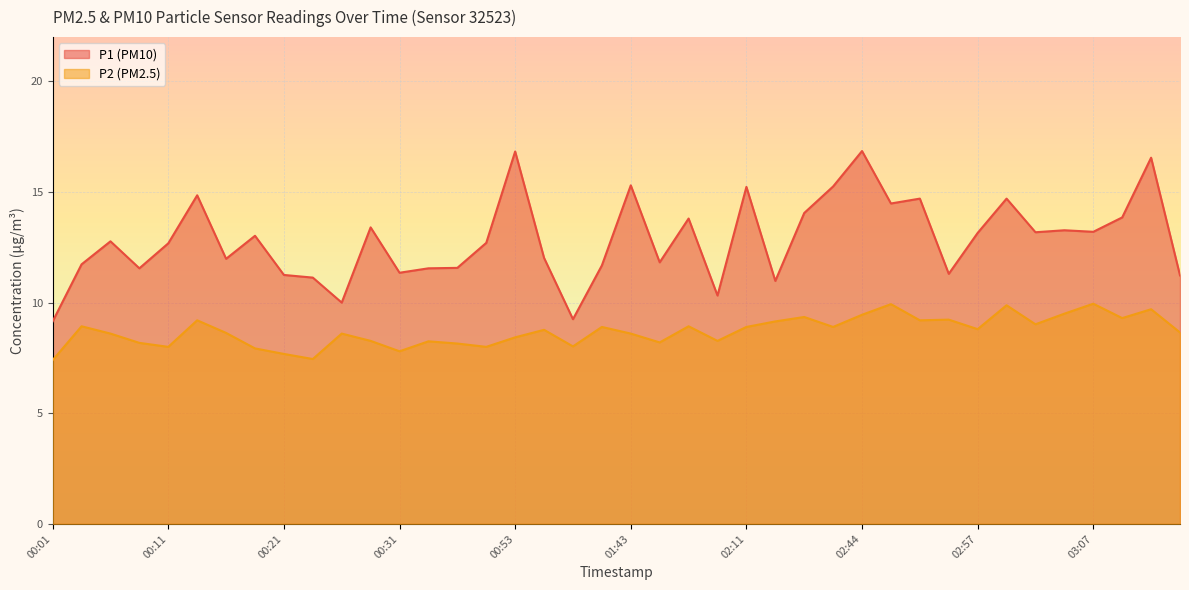

True or false: P1 and P2 intersect in this chart.

False